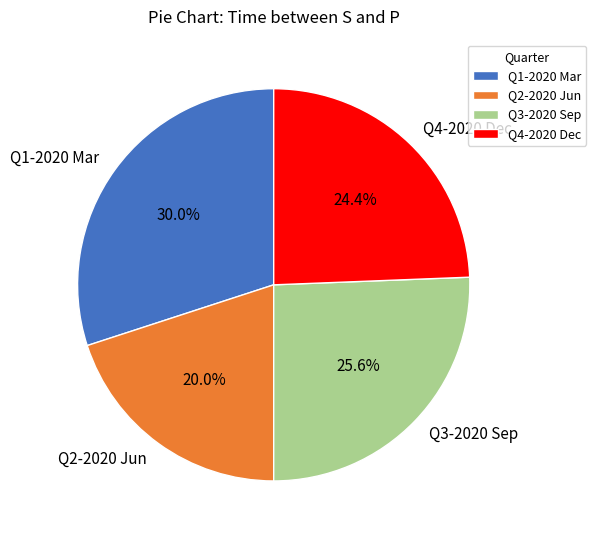

Rank the categories by value from lowest to highest.

Q2-2020 Jun, Q4-2020 Dec, Q3-2020 Sep, Q1-2020 Mar